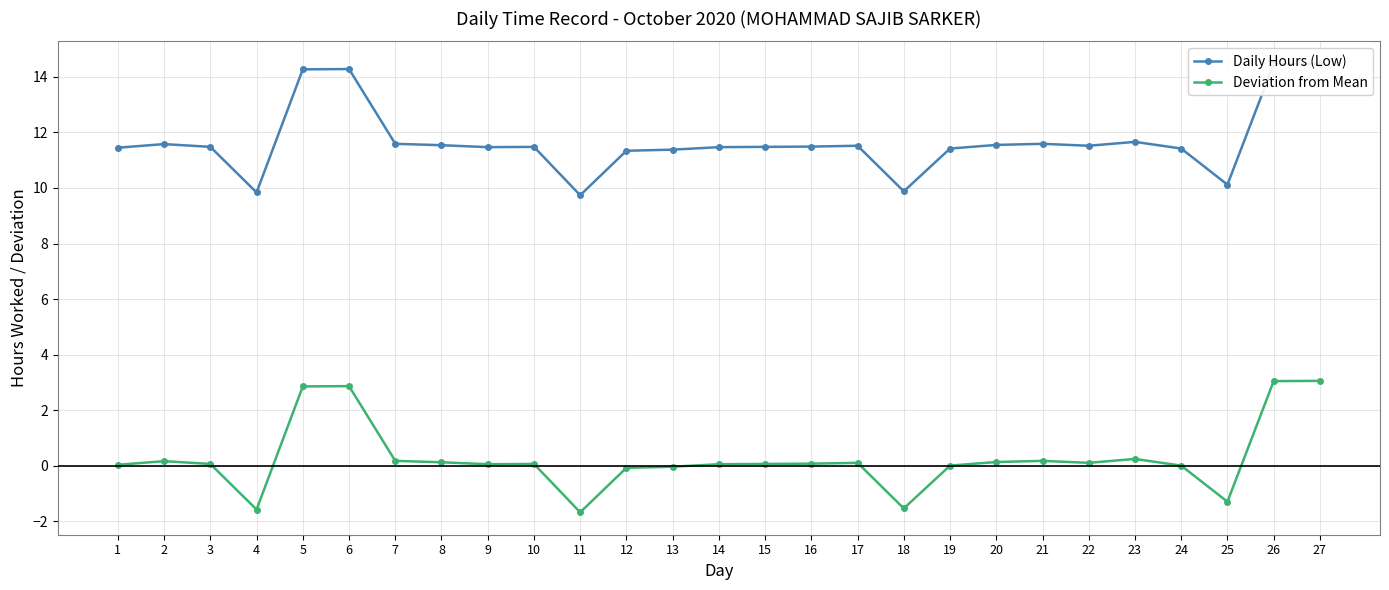

Where is the first local minimum for Deviation from Mean?

4